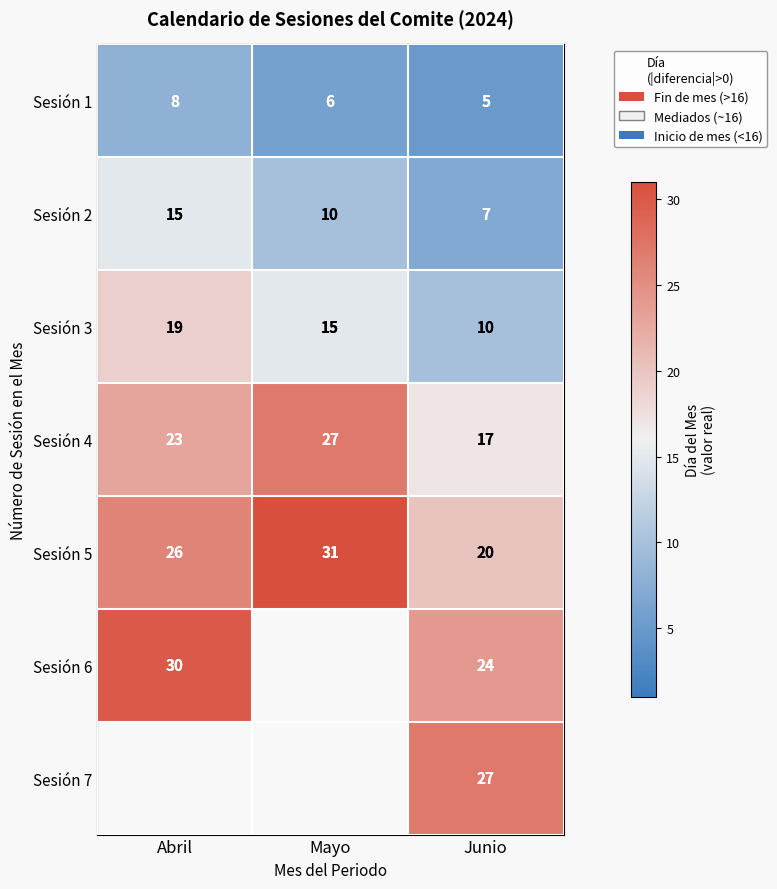

Count the Sesión 4 values in the range 17 to 27.

3